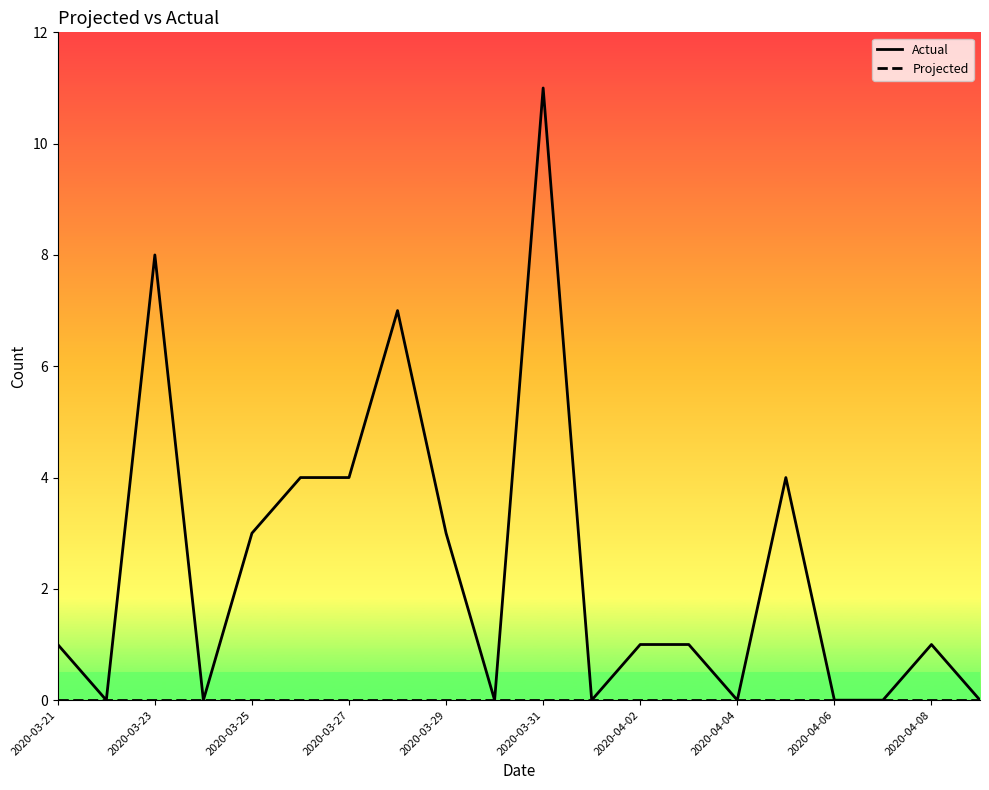

Which series has the widest spread of values?

Actual